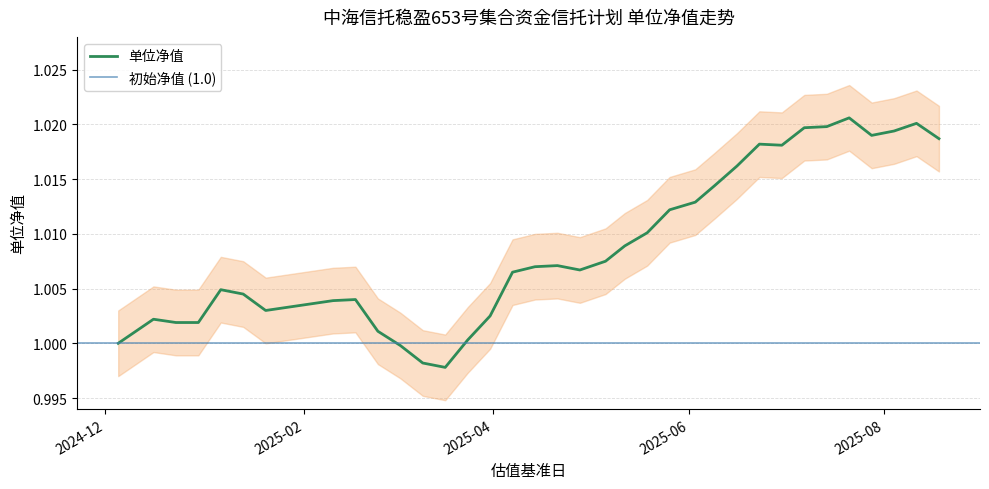

What is the sum of all values?

35.3